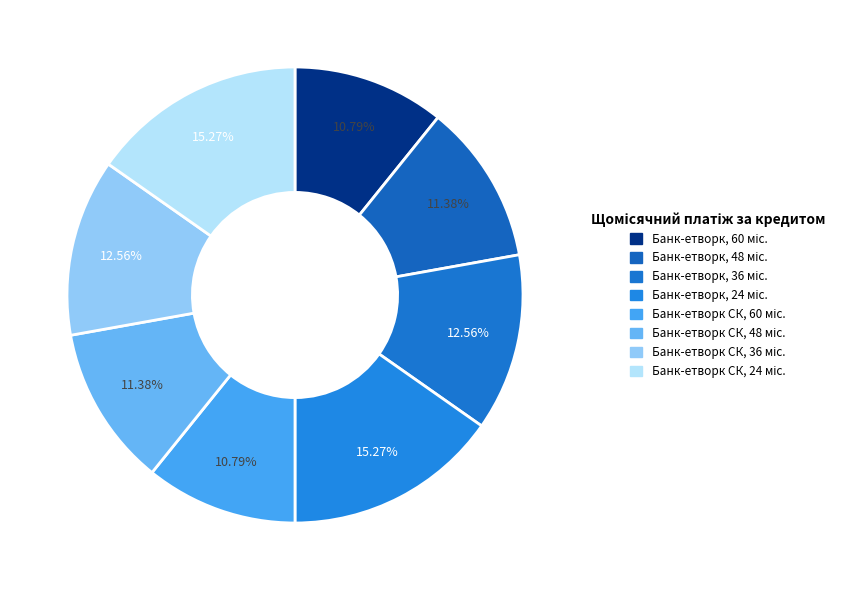

How many slices are in this pie chart?

8